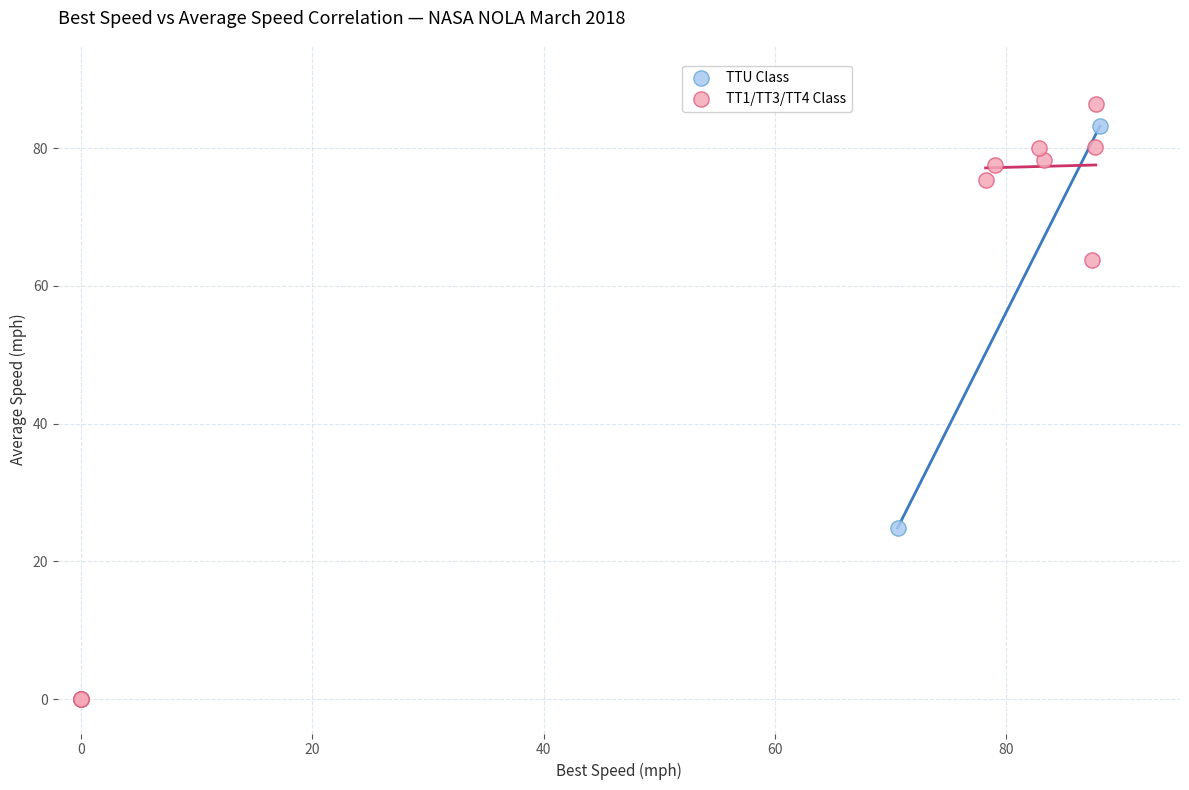

Which series has the largest Y range (max minus min)?

TT1/TT3/TT4 Class